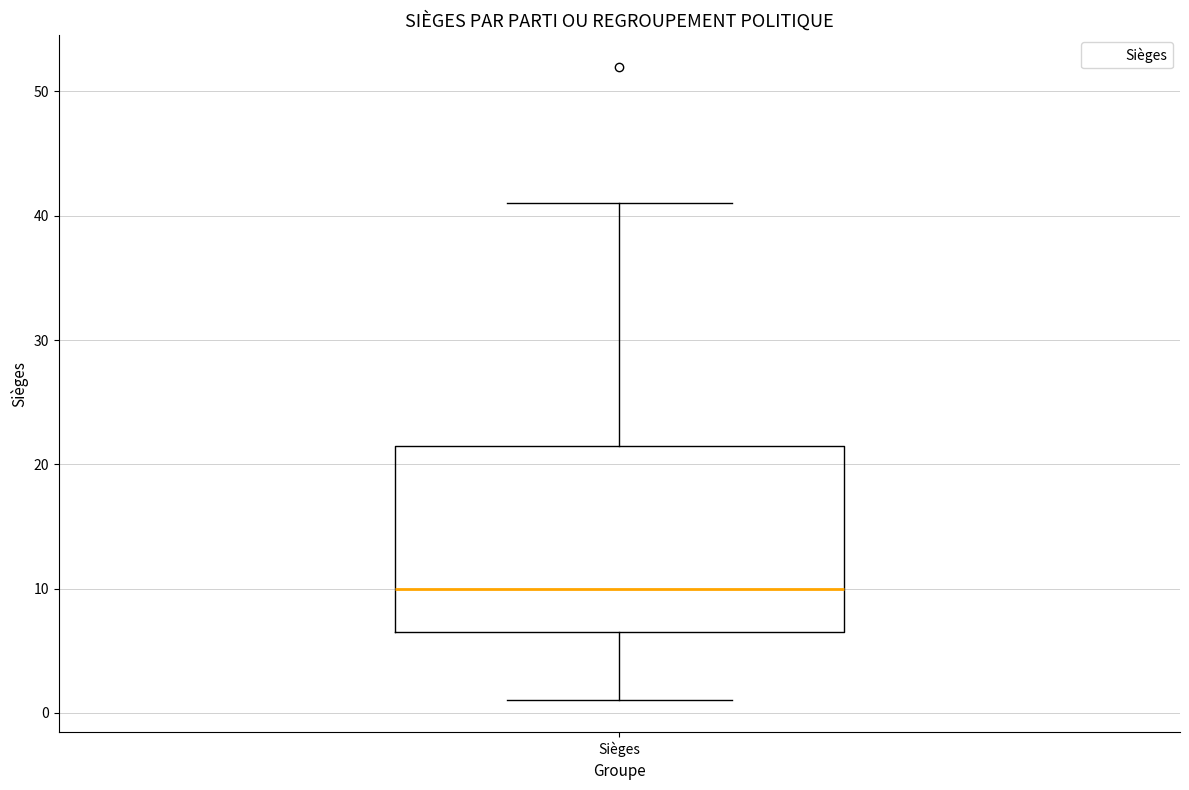

Read this box plot against the y-axis: the position of the median line, the range covered by the box, and the ends of both whiskers. The values are not printed on the chart, so give them approximately, as read against the axis.

median 10, box 7 to 22, whiskers 1 to 41